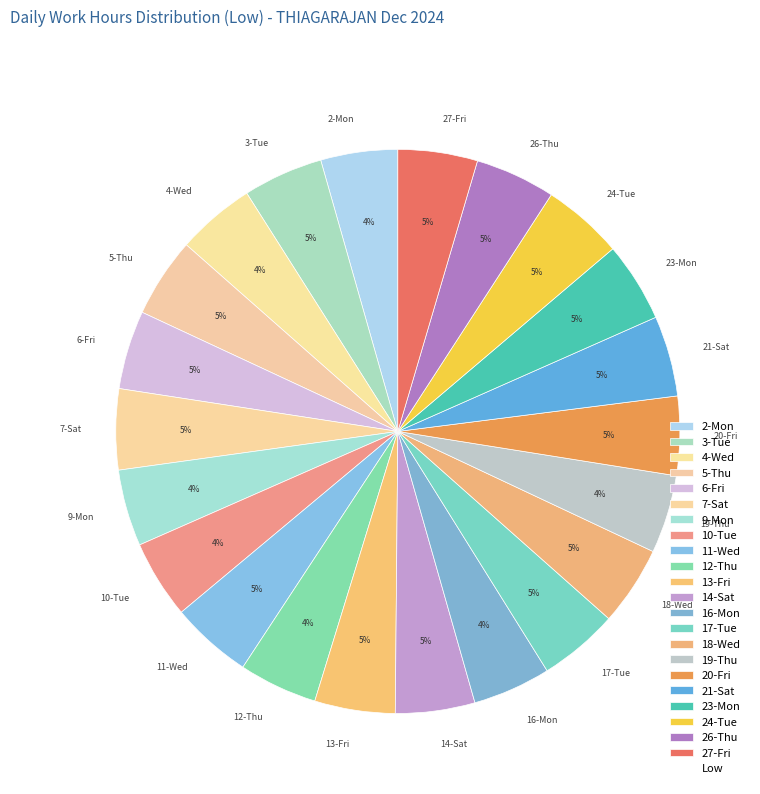

Approximately how many times larger is the value at 19-Thu compared to 2-Mon?

1.0